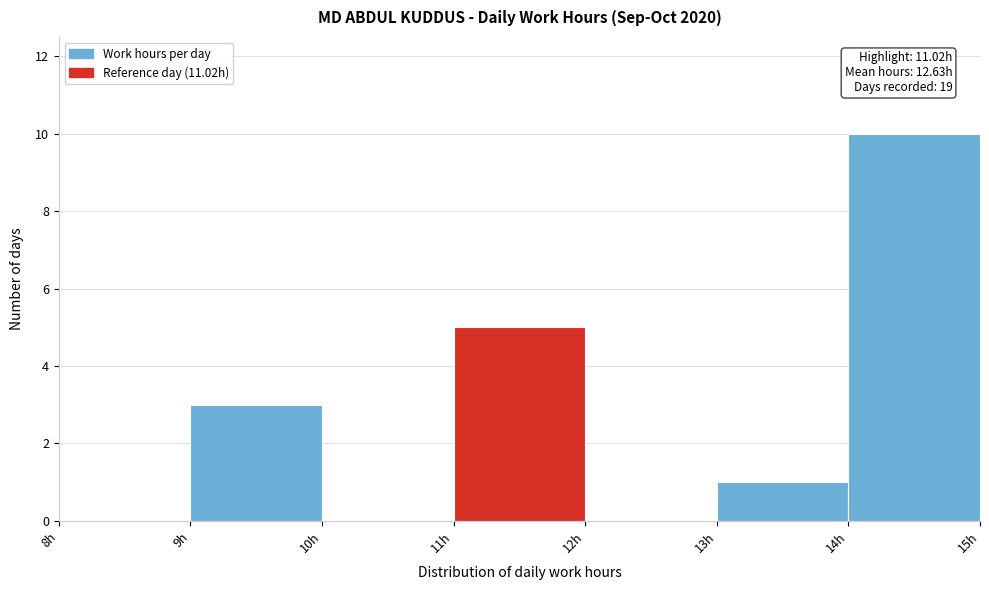

Which range on the x-axis has the tallest bar?

14 to 15